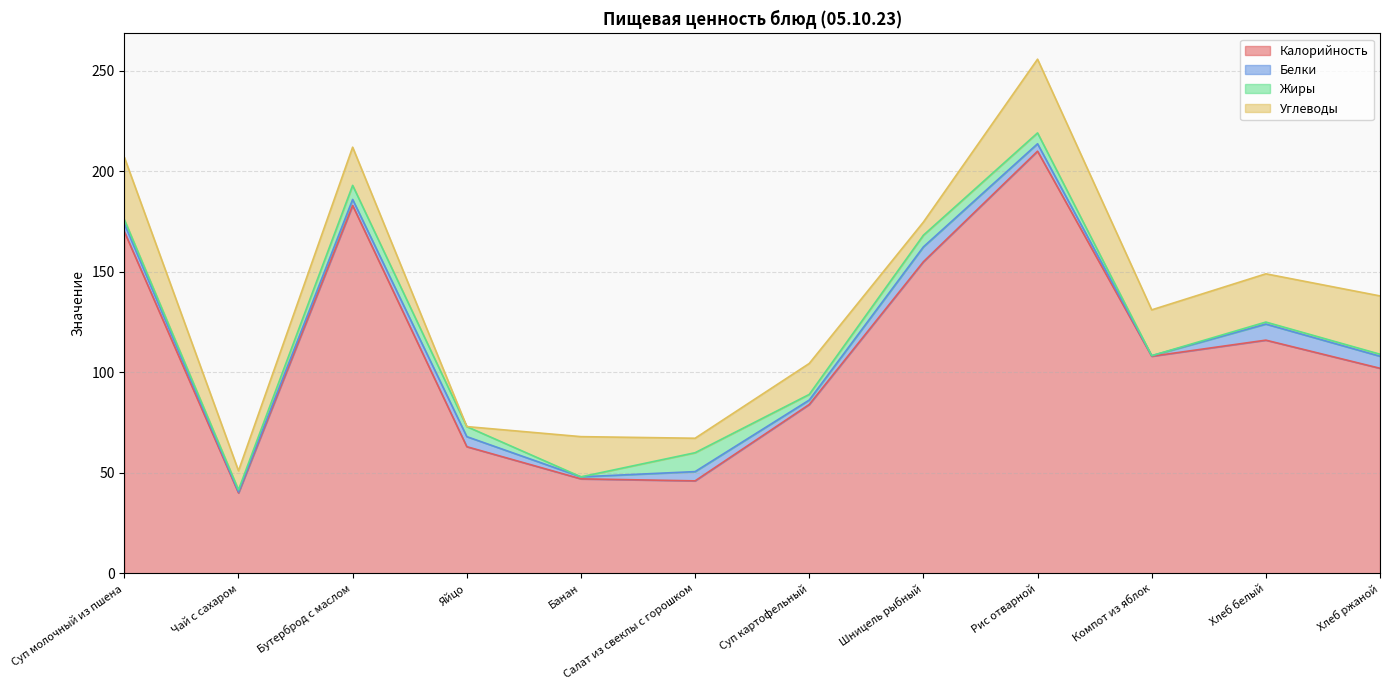

Between Банан and Хлеб белый, which series saw the biggest shift?

Калорийность